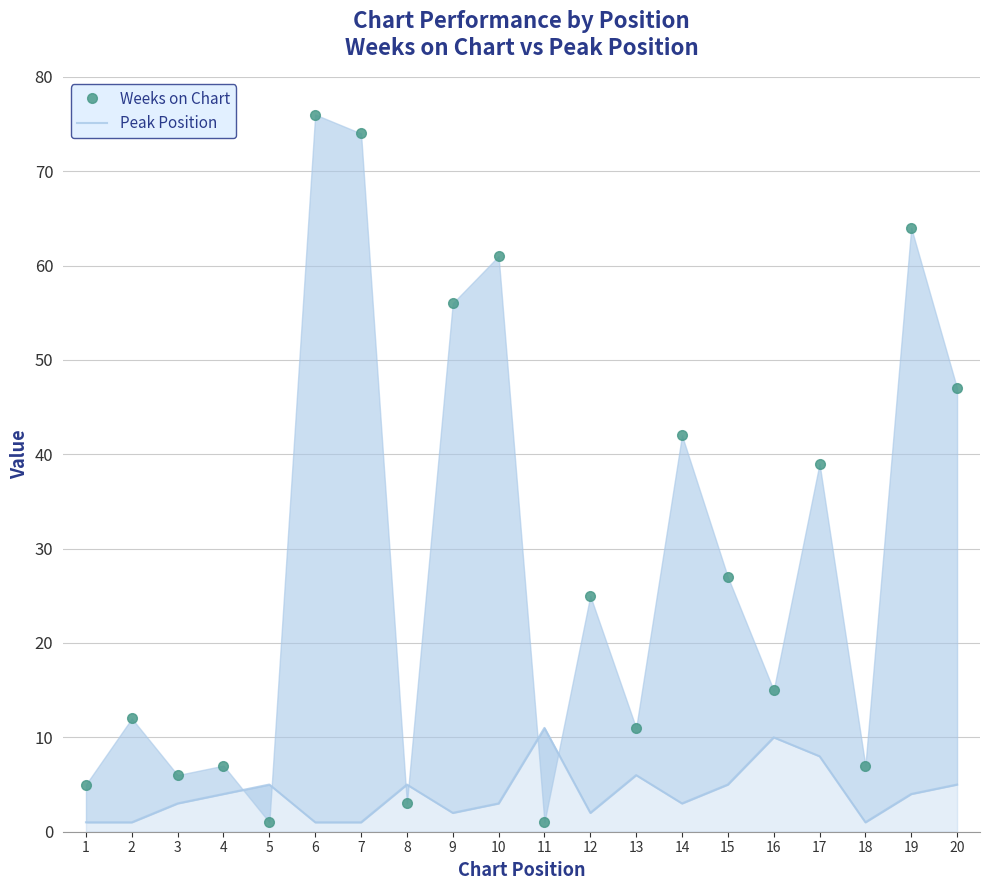

Where is the first local maximum for Weeks on Chart?

2